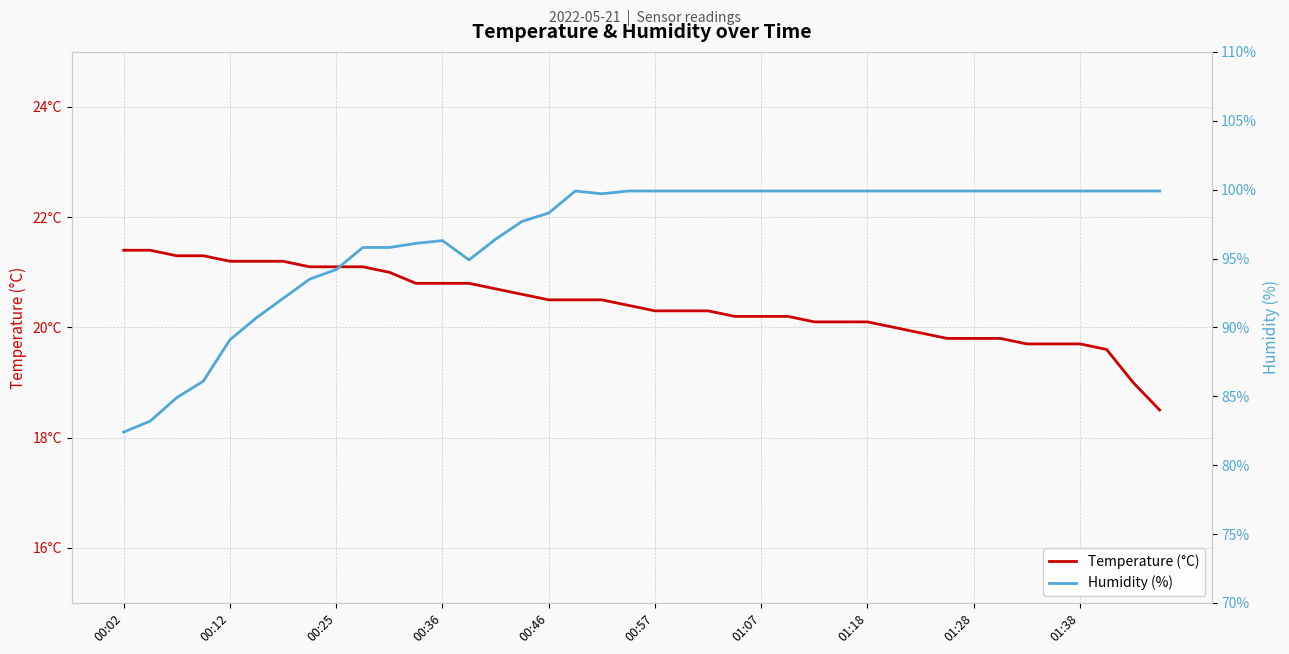

The value of Temperature (°C) at 38 is 19.0. True or false?

True